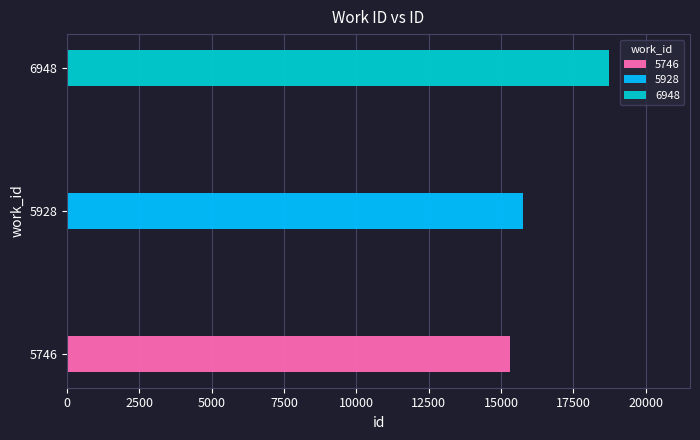

Rank the categories by value from lowest to highest.

5746, 5928, 6948